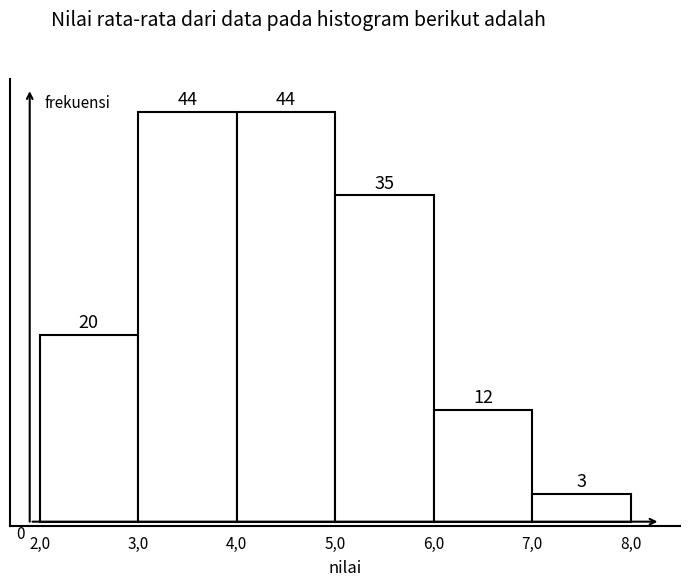

Reading left to right, extract all data points from this chart.

20	44	44	35	12	3